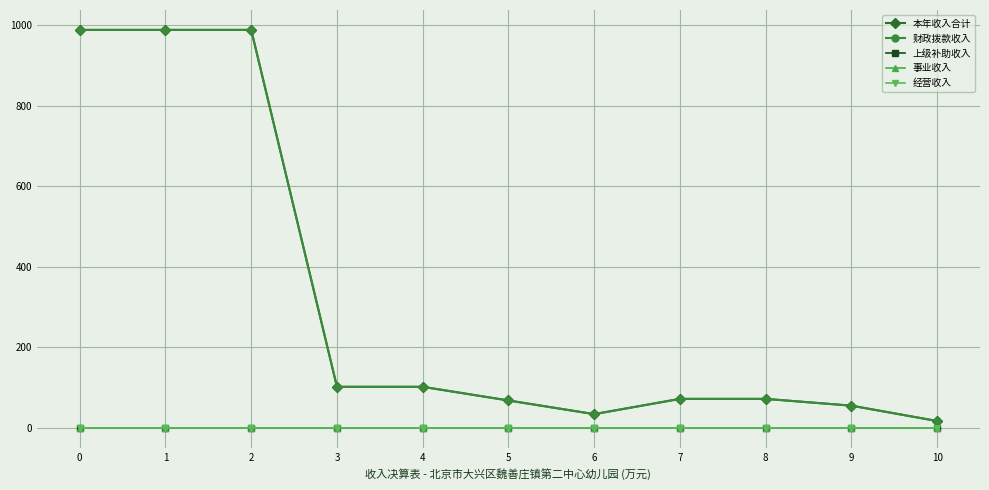

True or false: 财政拨款收入 and 事业收入 intersect in this chart.

False